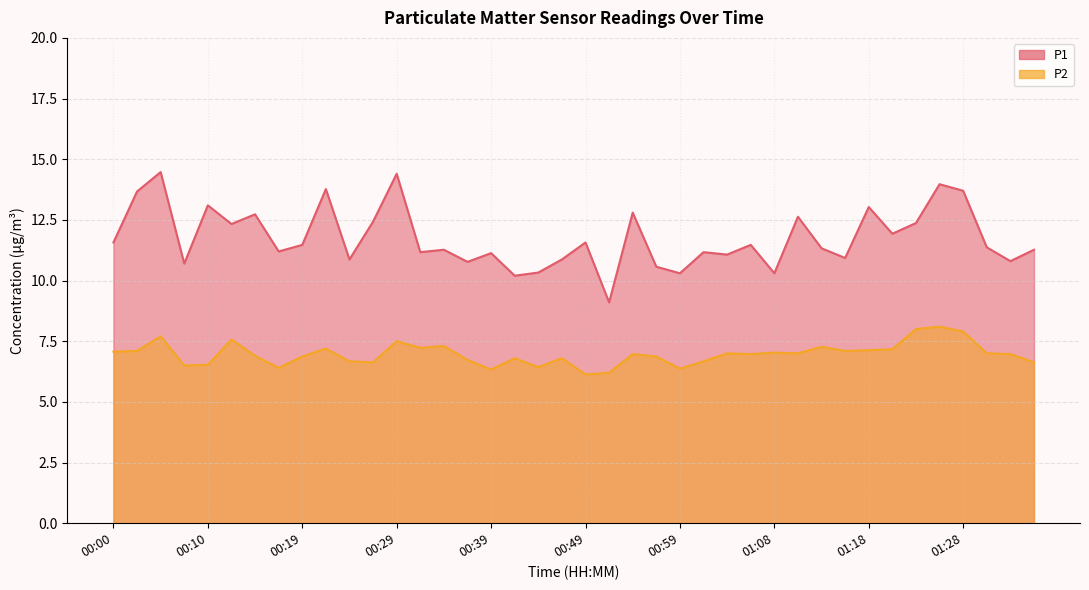

What is the spread (max minus min) of values at 00:00?

4.5